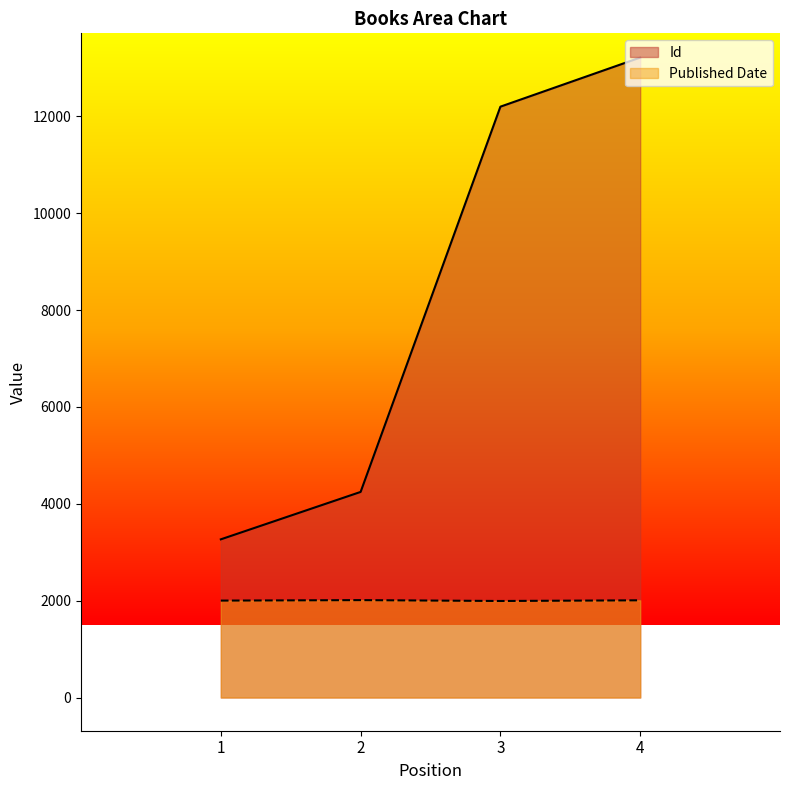

At which category does Published Date reach its first local peak?

2